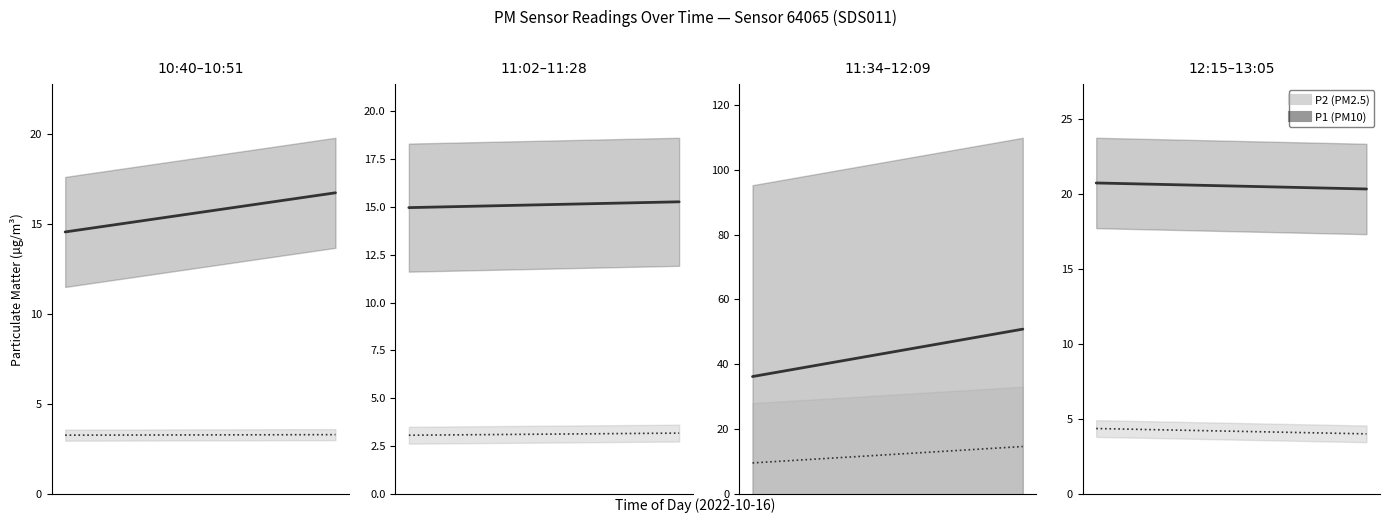

True or false: P1 (PM10) and P2 (PM2.5) cross at least once.

False